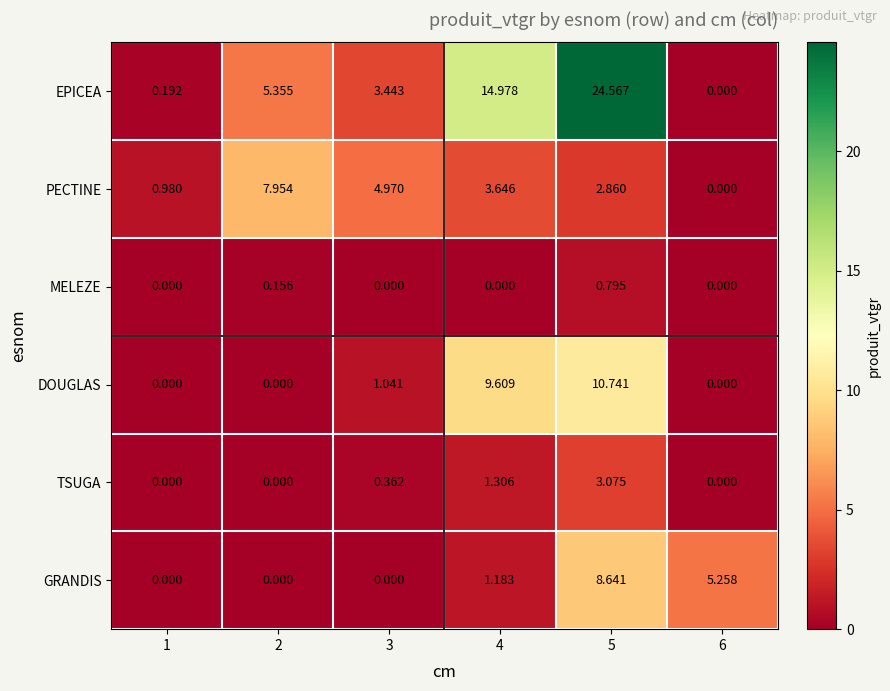

List the series in order of their peak value, lowest first.

MELEZE, TSUGA, PECTINE, GRANDIS, DOUGLAS, EPICEA